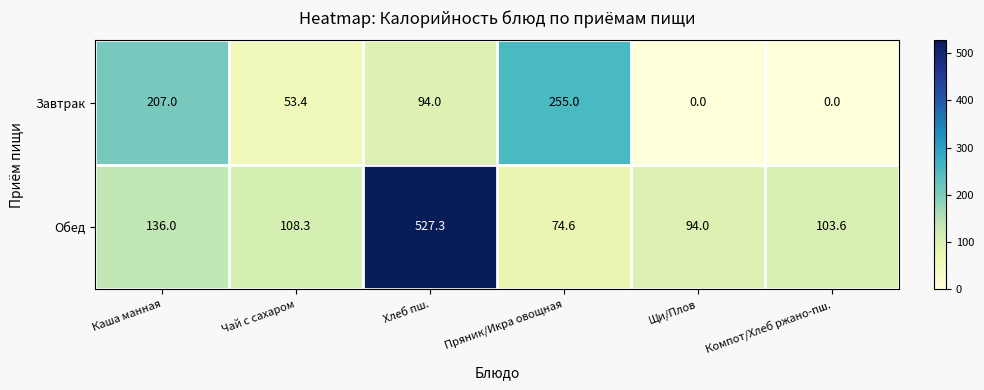

Reading left to right, list all the values displayed in this chart.

Завтрак: Каша манная=207.0	Чай с сахаром=53.4	Хлеб пш.=94.0	Пряник/Икра овощная=255.0	Щи/Плов=0.0	Компот/Хлеб ржано-пш.=0.0
Обед: Каша манная=136.0	Чай с сахаром=108.3	Хлеб пш.=527.3	Пряник/Икра овощная=74.6	Щи/Плов=94.0	Компот/Хлеб ржано-пш.=103.6